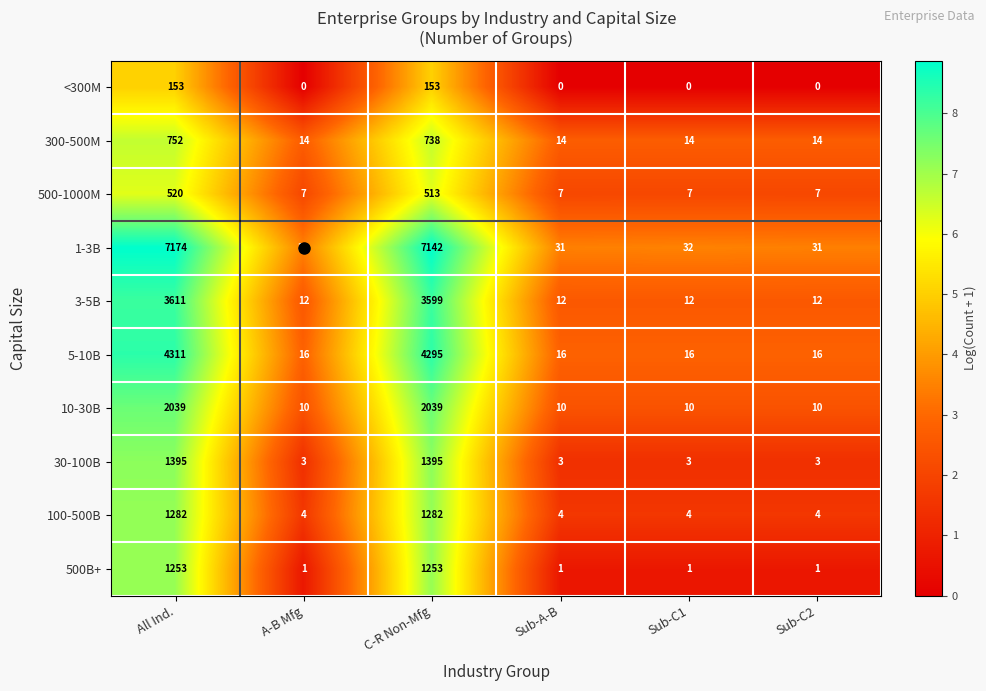

Count the number of data series in this chart.

10